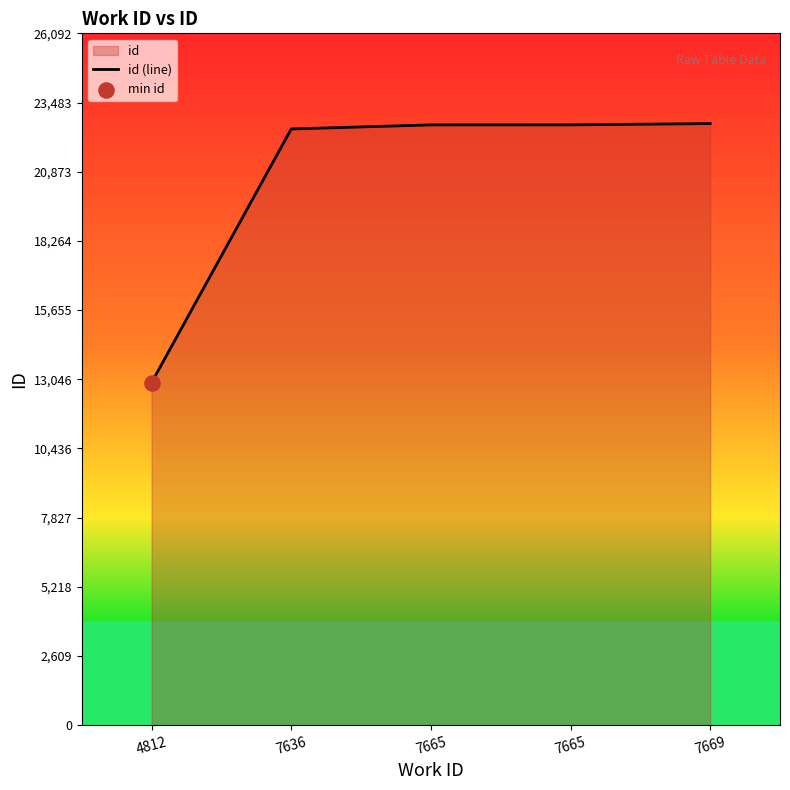

What is the change in value from 4812 to 7669?

+9767